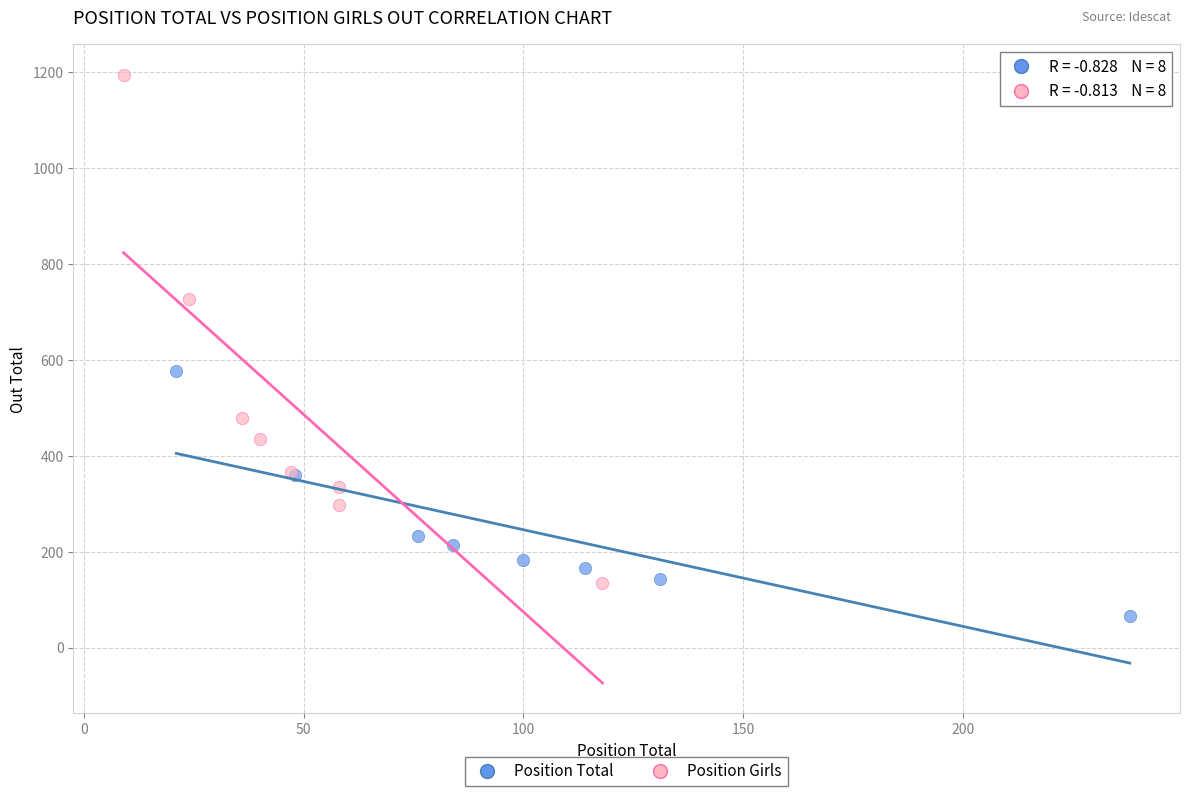

Which series reaches the minimum Y coordinate?

Position Total